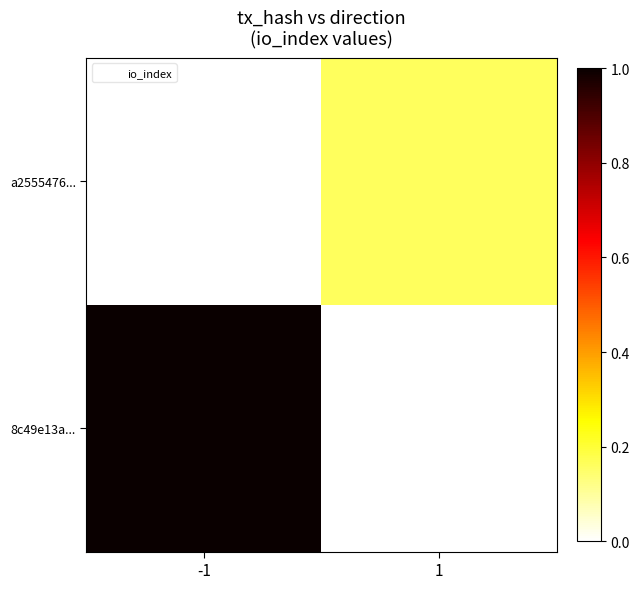

At which category is the sum across all series the highest?

-1